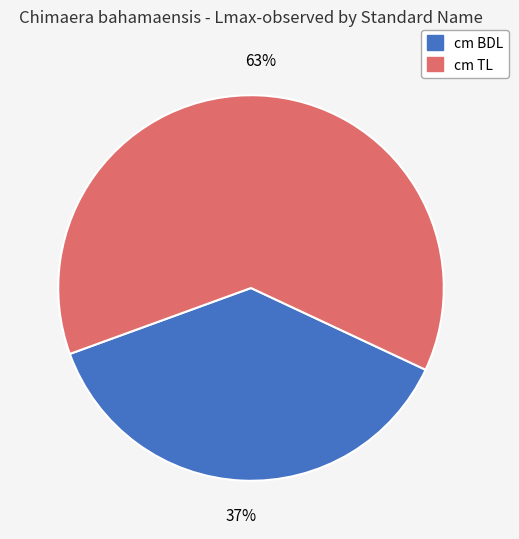

What is the largest slice in the pie chart?

cm TL